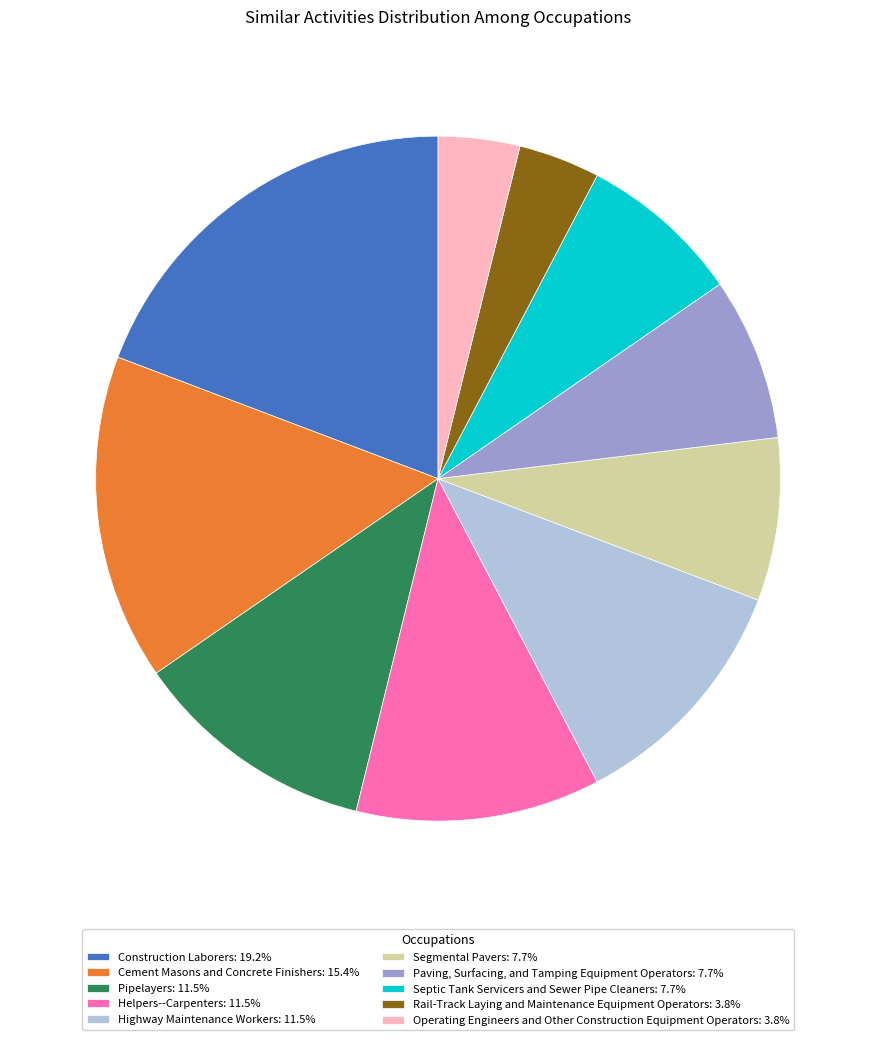

Is Cement Masons and Concrete Finishers: 15.4% the majority of the pie?

No